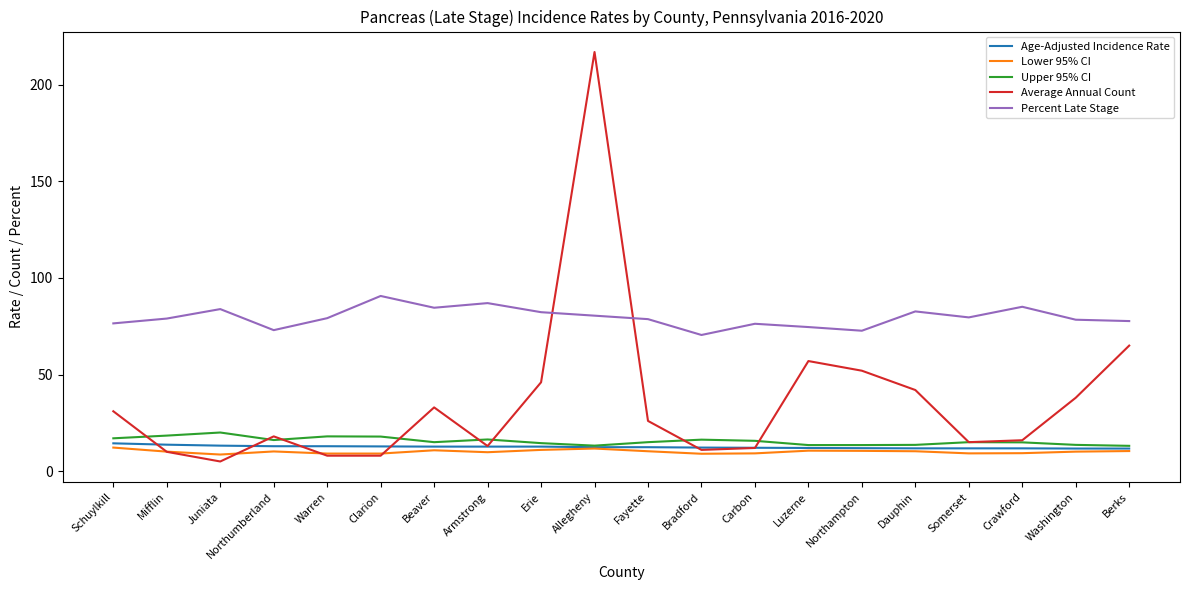

Which series changed the most between Beaver and Armstrong?

Average Annual Count